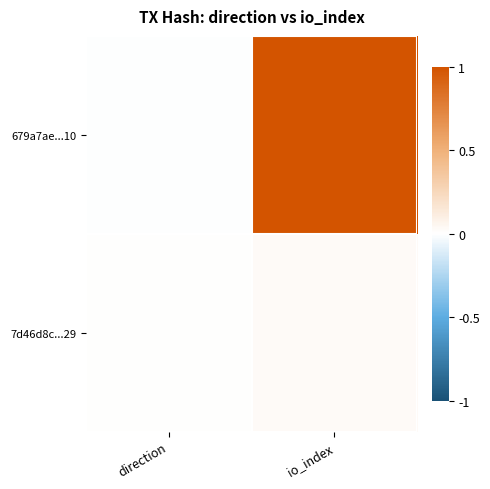

Which series changed the most between direction and io_index?

679a7ae...10